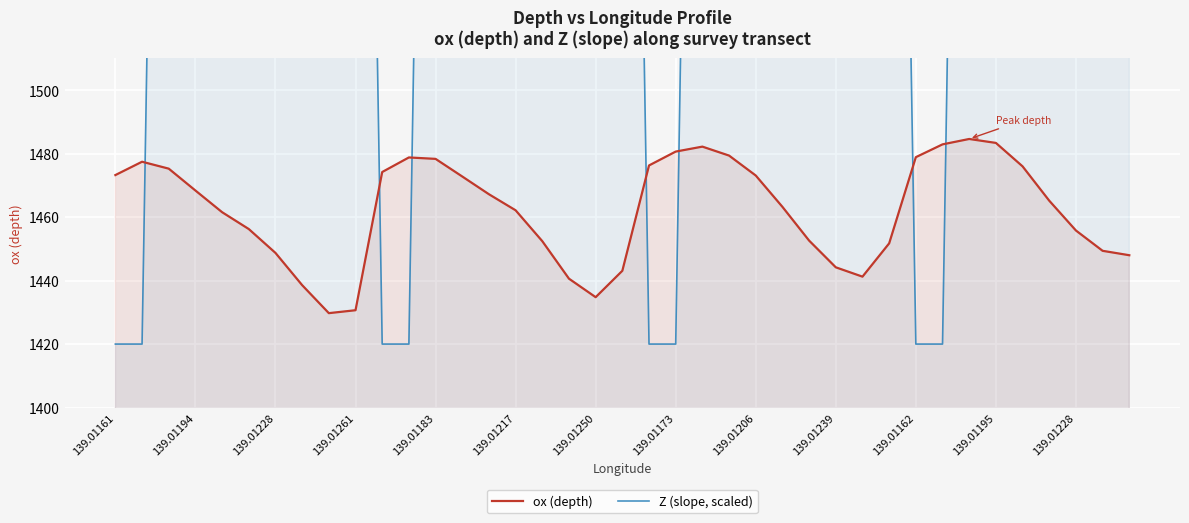

Which series ends up on top after the final intersection of Z (slope, scaled) and ox (depth)?

Z (slope, scaled)